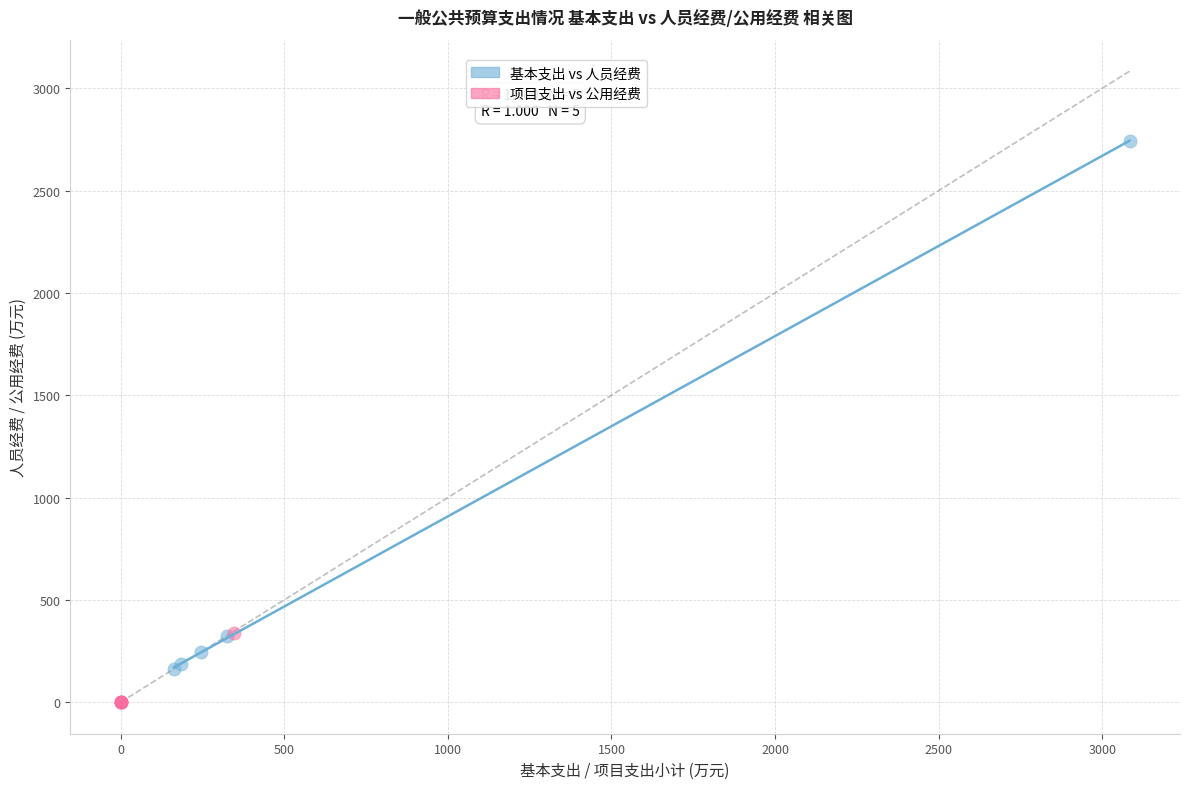

Which series reaches the minimum Y coordinate?

项目支出 vs 公用经费